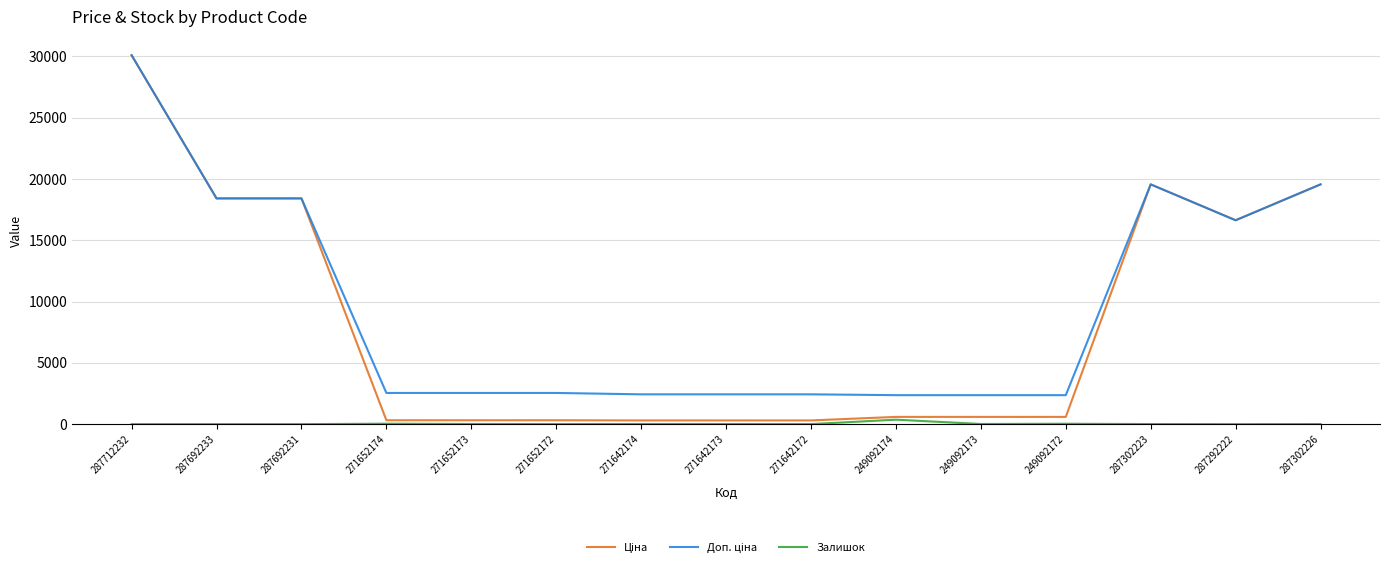

Which category has the highest value across all series?

287712232